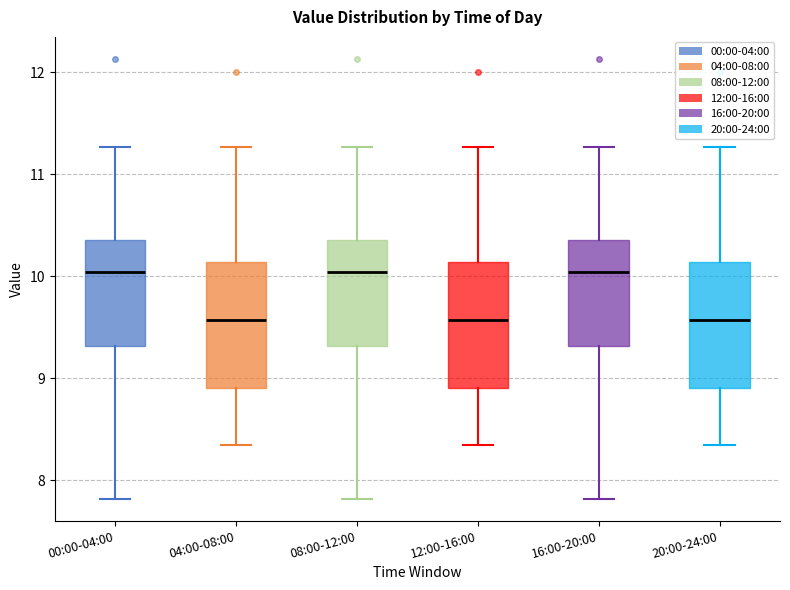

Where does the median line of the box for 20:00-24:00 sit on the y-axis? The values are not printed on the chart, so give them approximately, as read against the axis.

9.6